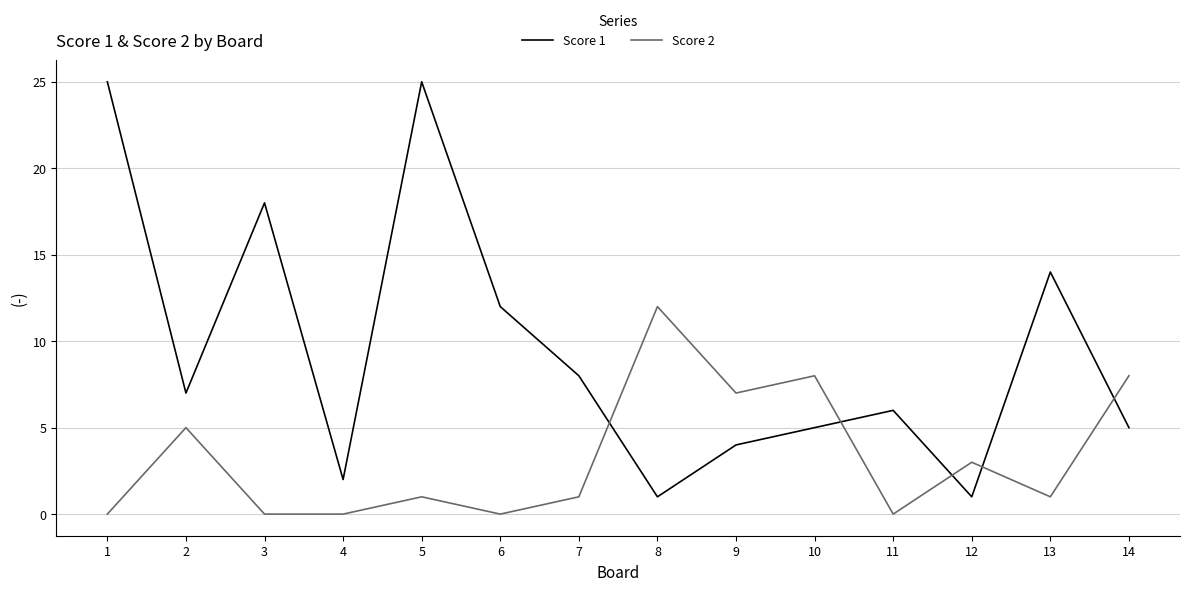

What is the sum of the Score 2 values at 4 and 14?

8